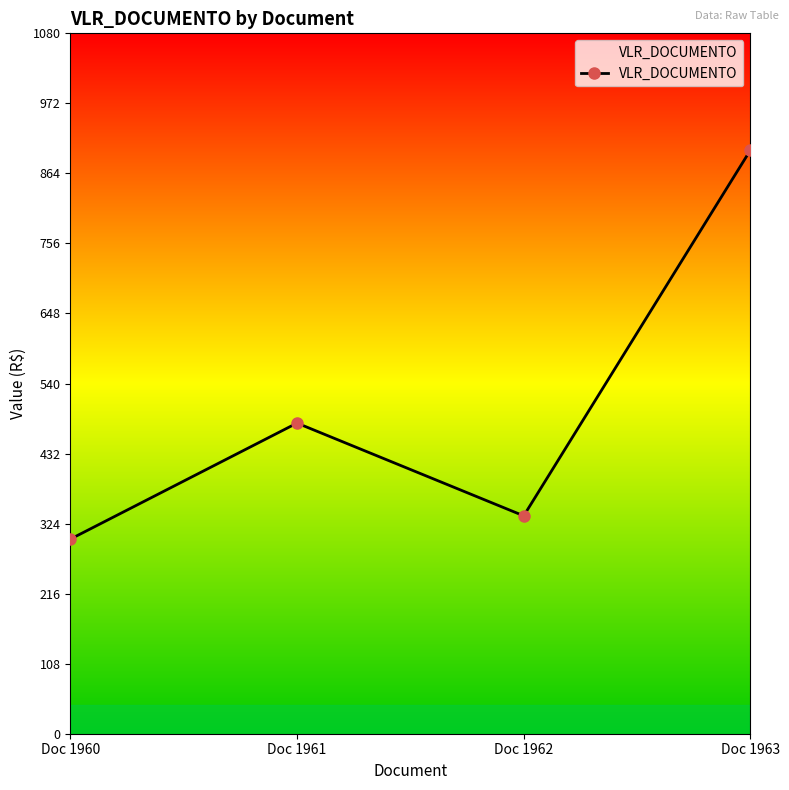

What is the value of the 4th point from the left?

900